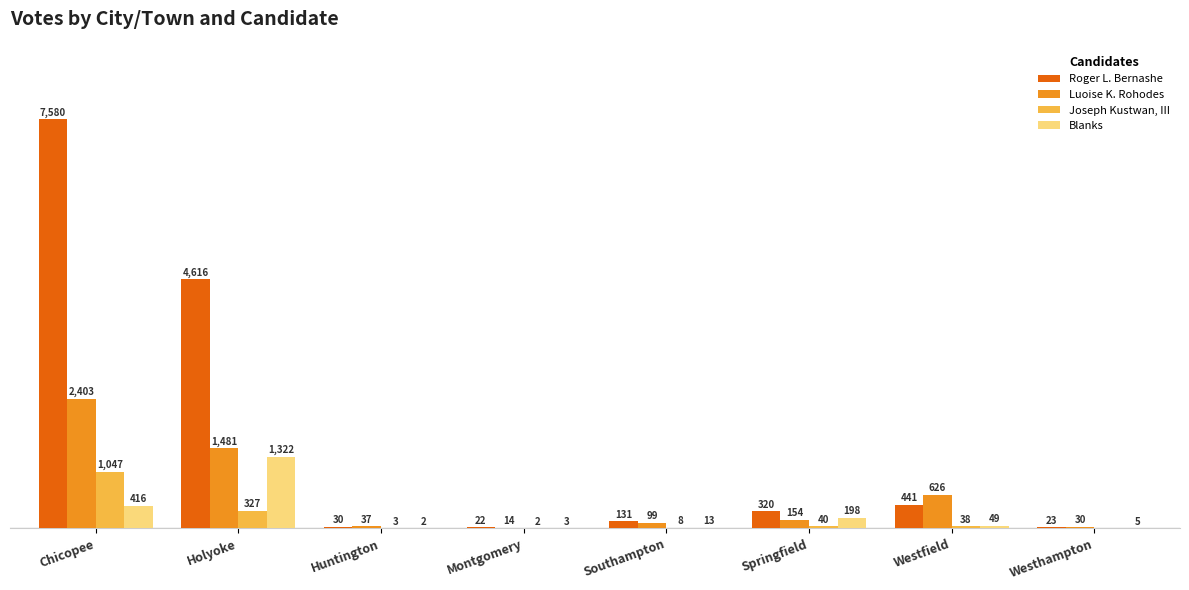

Where is Luoise K. Rohodes nearest to the value 1208?

Holyoke